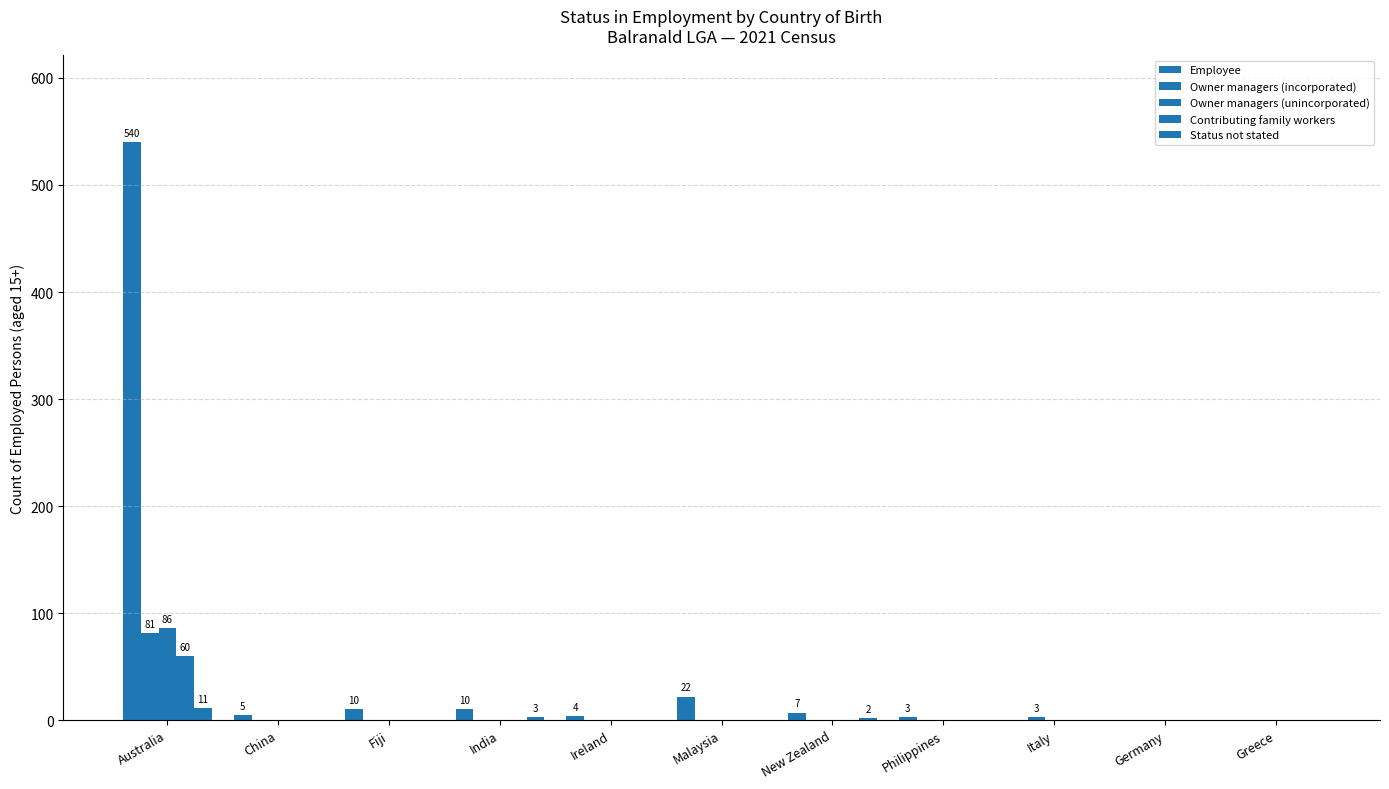

The Owner managers (incorporated) series shows 0 at New Zealand. True or false?

True